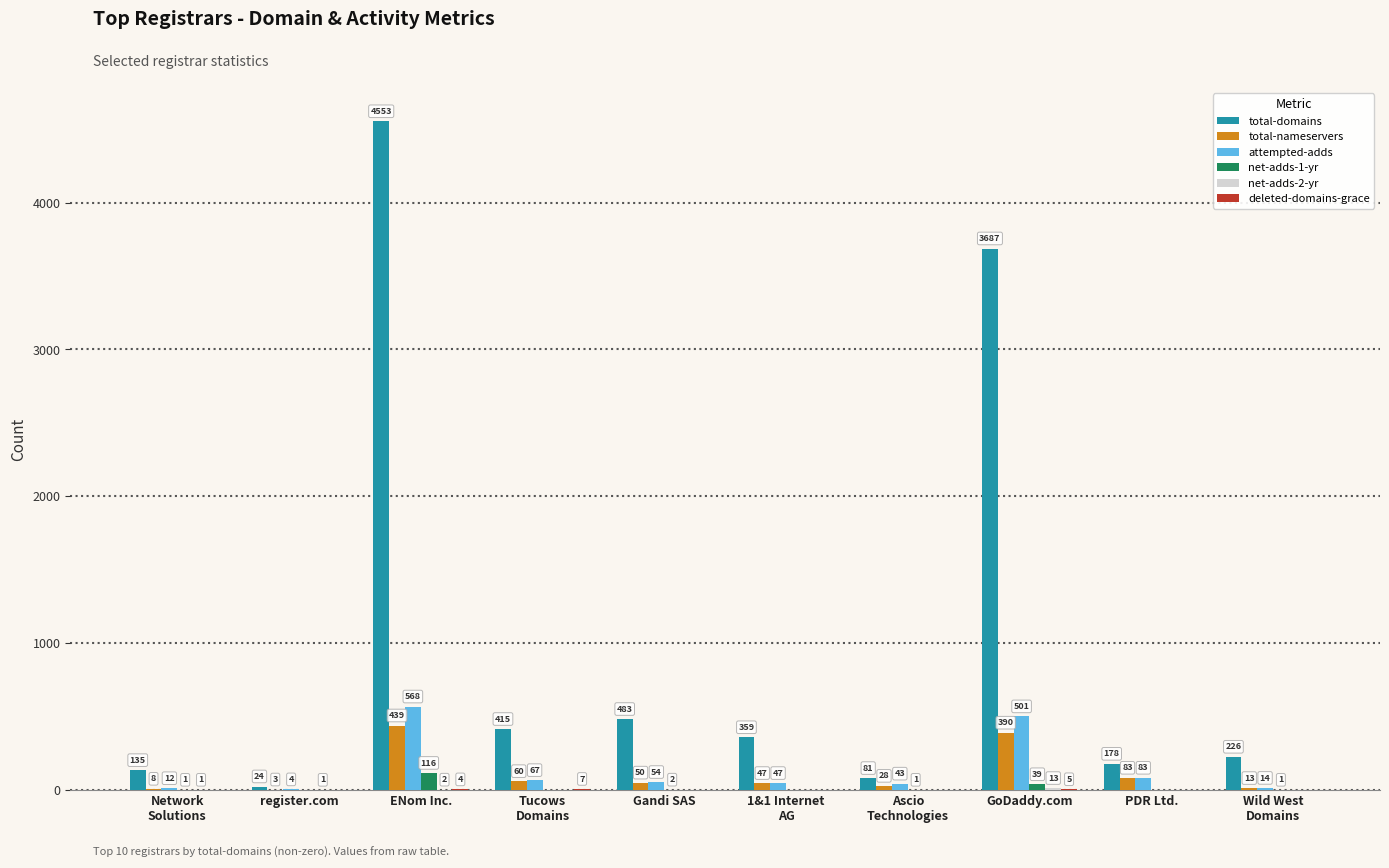

Is it true that total-domains equals 312 at Gandi SAS?

False